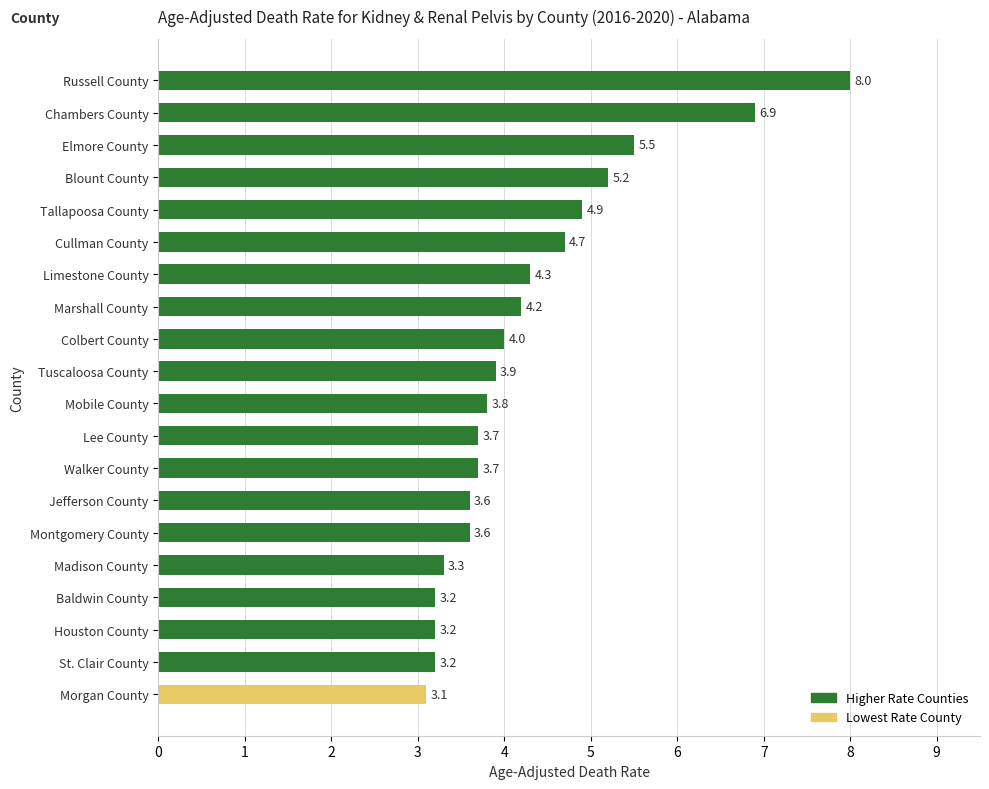

What is the ratio of the value at Houston County to the value at Walker County?

0.9